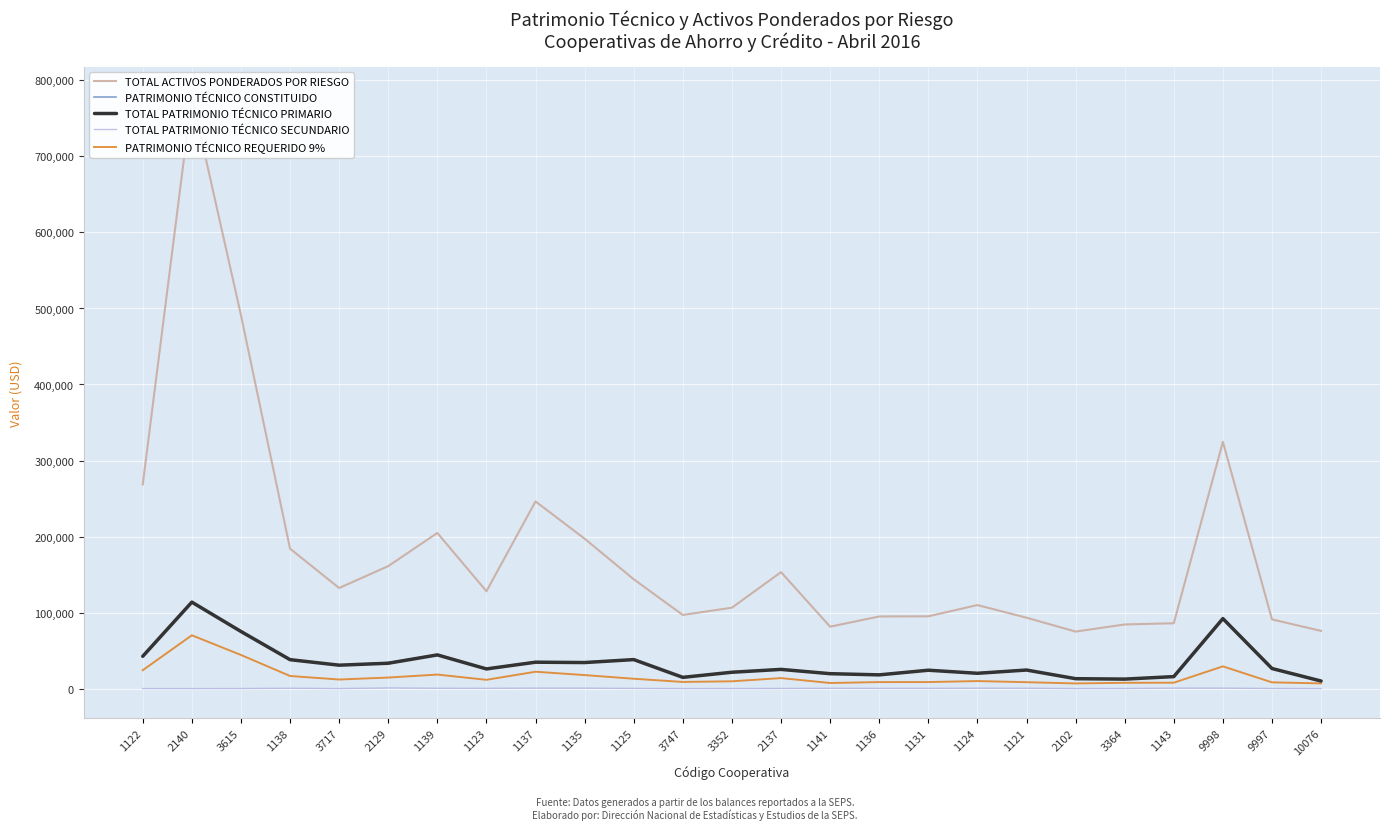

True or false: PATRIMONIO TÉCNICO CONSTITUIDO and PATRIMONIO TÉCNICO REQUERIDO 9% cross at least once.

False